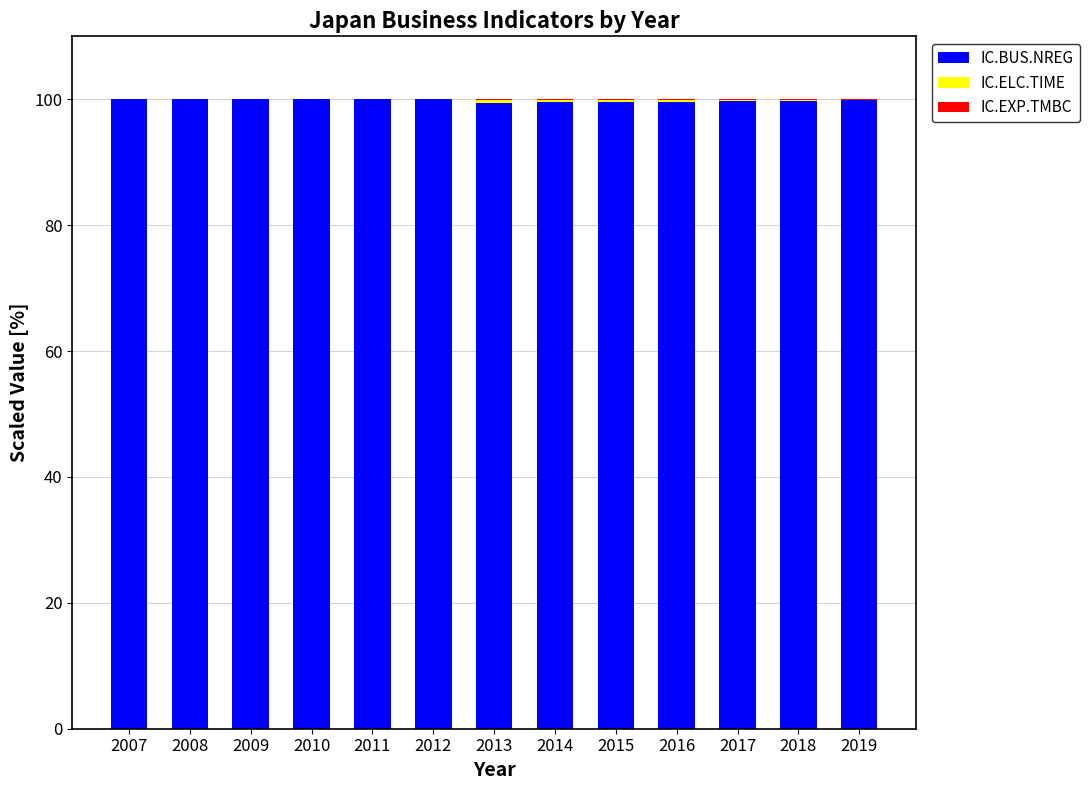

What is the highest value of the IC.BUS.NREG series?

100.0